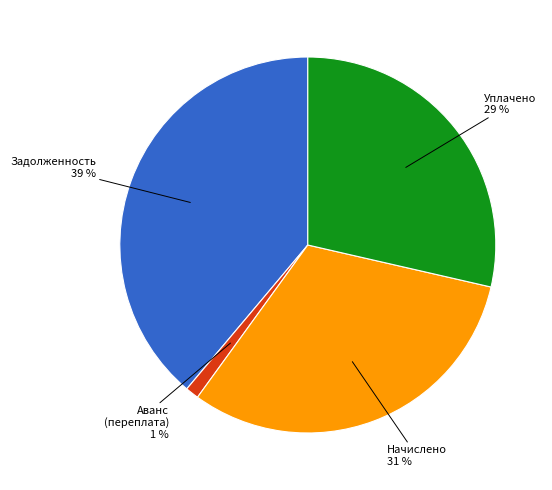

Is there any slice that represents more than half of the pie?

No